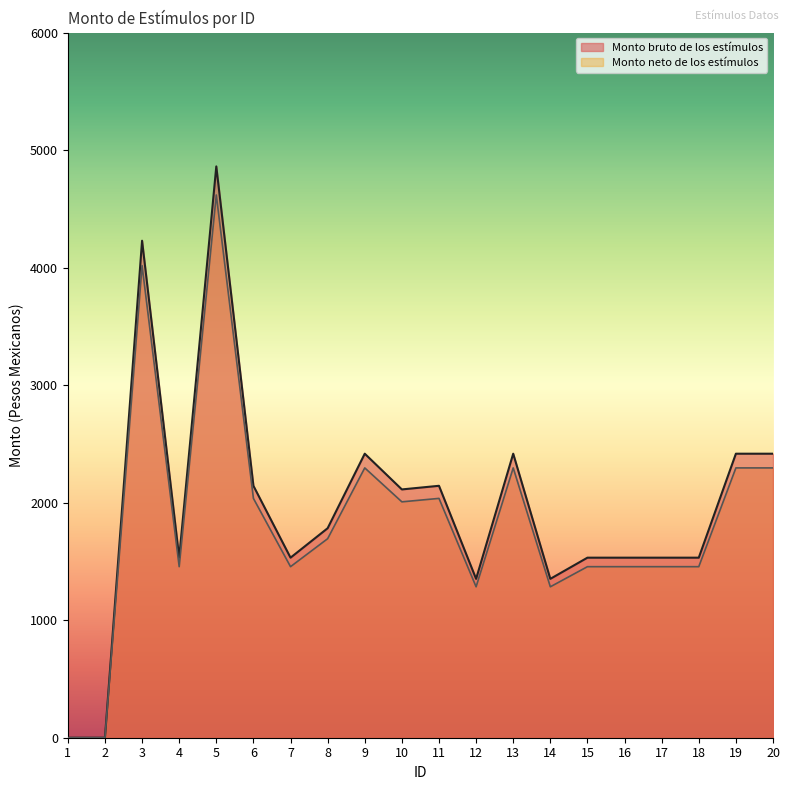

At which category does the chart reach its minimum across all series?

1